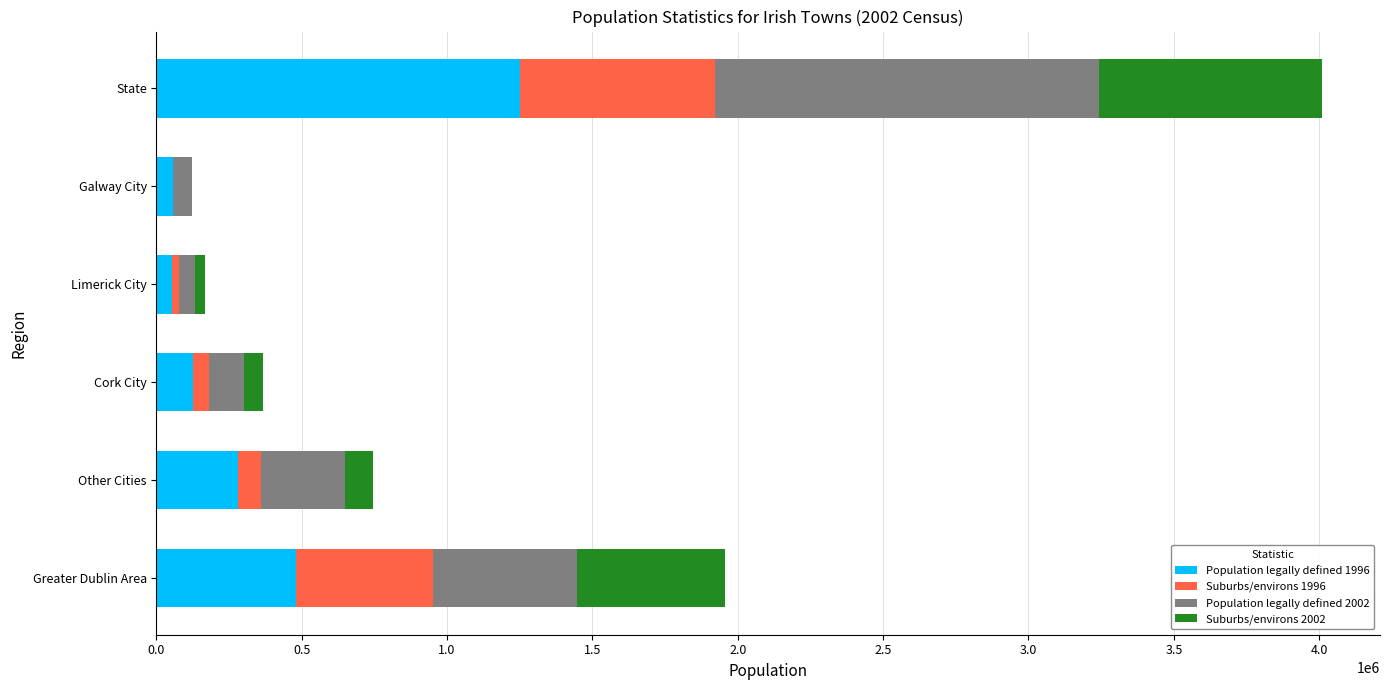

What are all the series names shown in the legend?

Population legally defined 1996, Suburbs/environs 1996, Population legally defined 2002, Suburbs/environs 2002